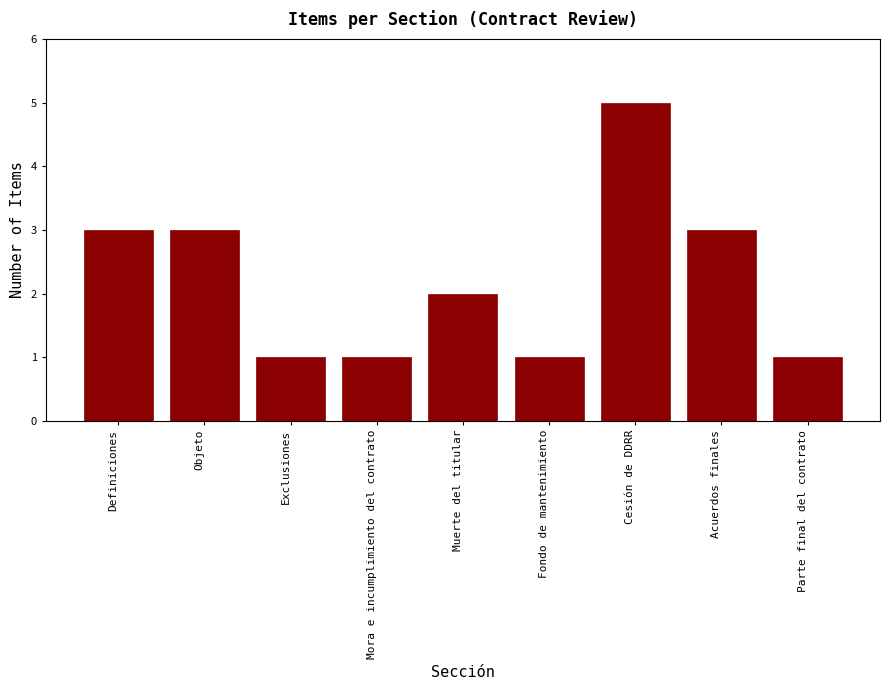

Reading left to right, list all the values displayed in this chart.

Definiciones=3	Objeto=3	Exclusiones=1	Mora e incumplimiento del contrato=1	Muerte del titular=2	Fondo de mantenimiento=1	Cesión de DDRR=5	Acuerdos finales=3	Parte final del contrato=1